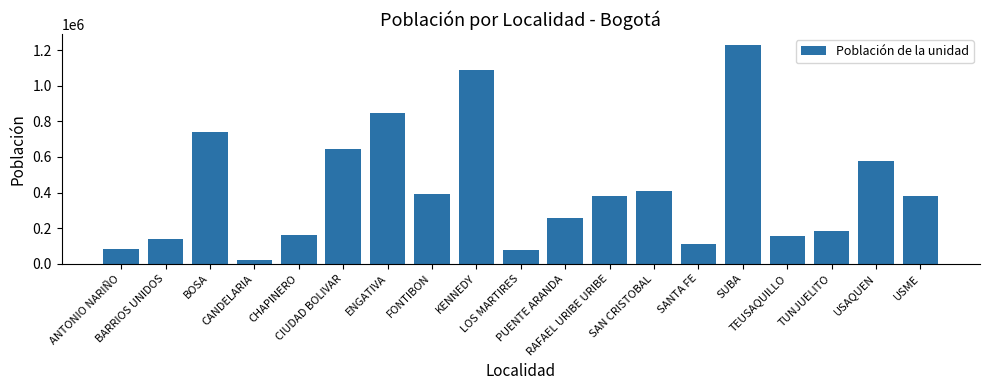

At which label does the data first exceed 378630?

BOSA